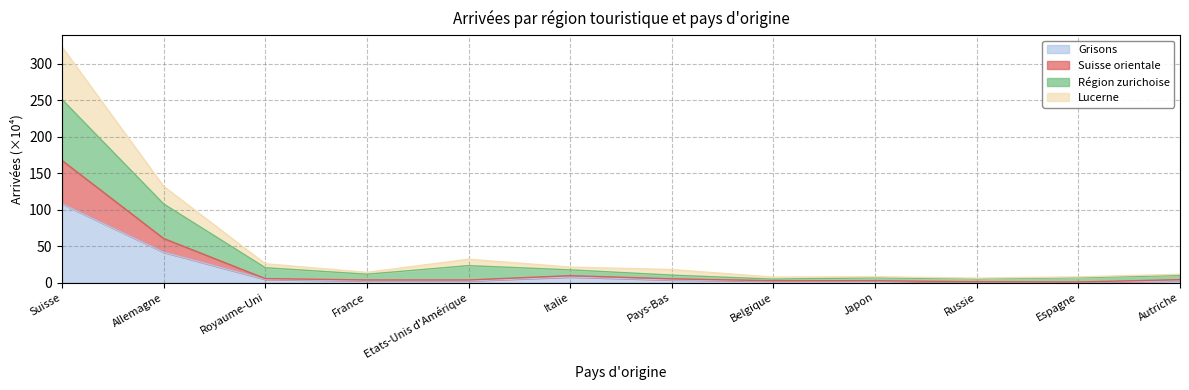

How many series are shown in this chart?

4